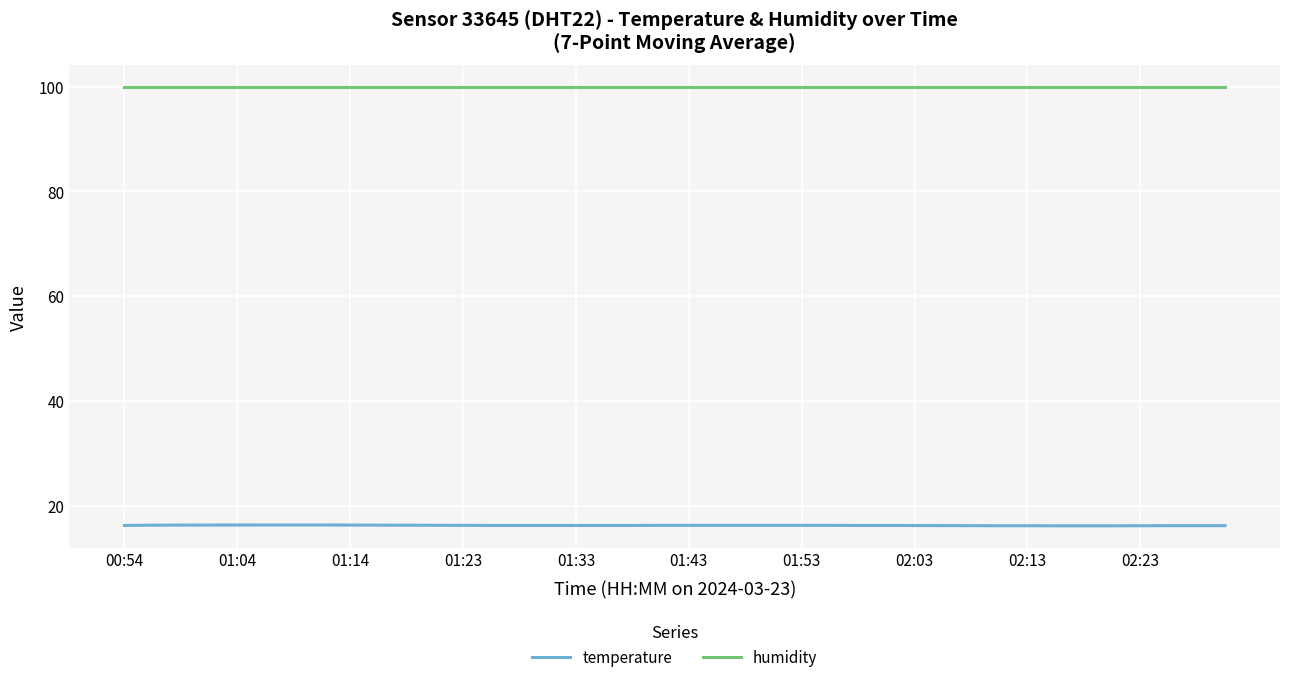

How many lines are shown in the chart?

2